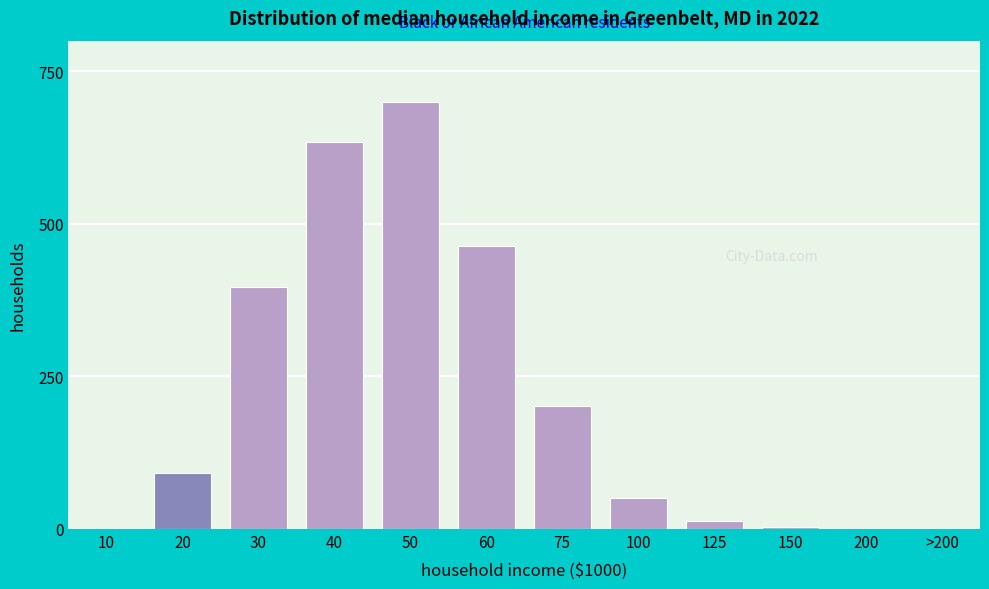

What is the maximum value shown in the chart?

700.0